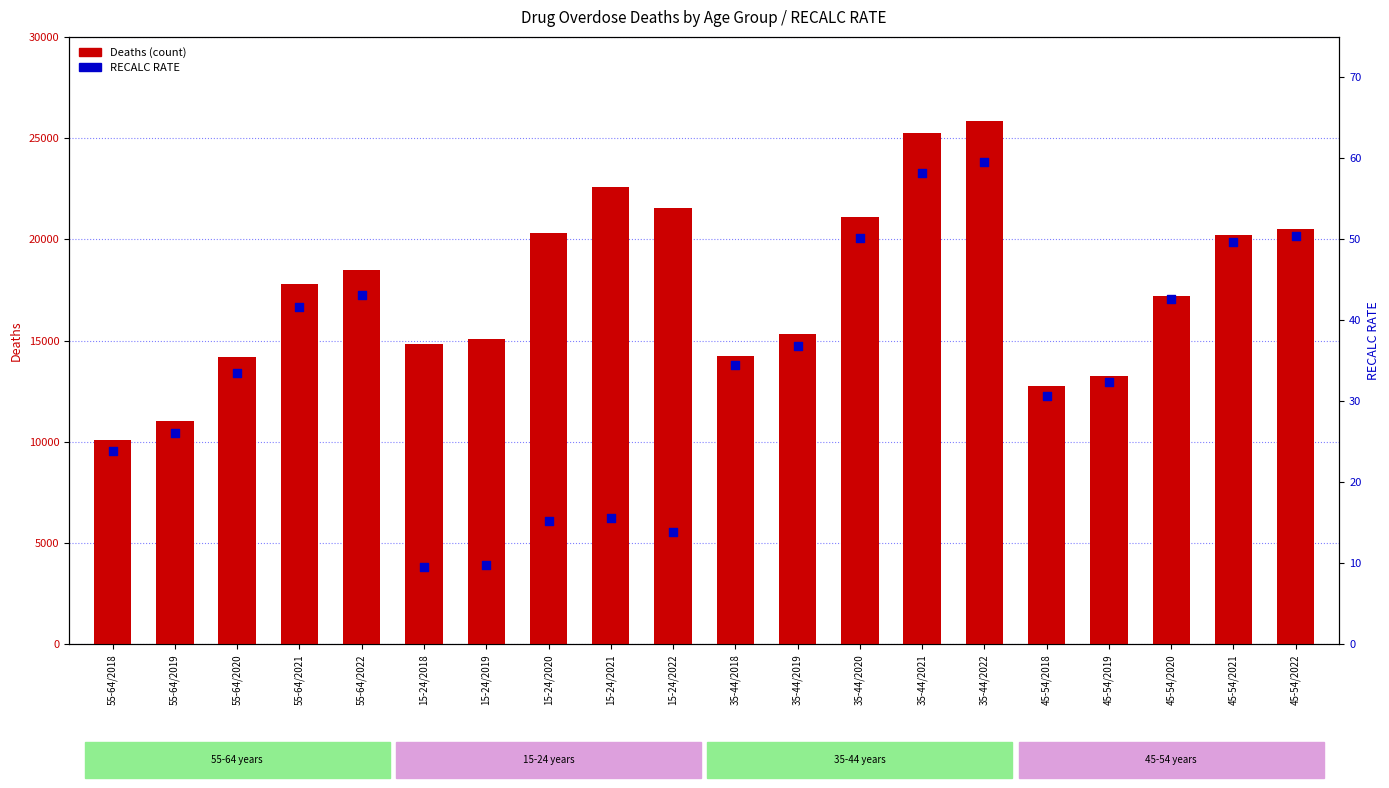

Which series contains the lowest Y value?

RECALC RATE